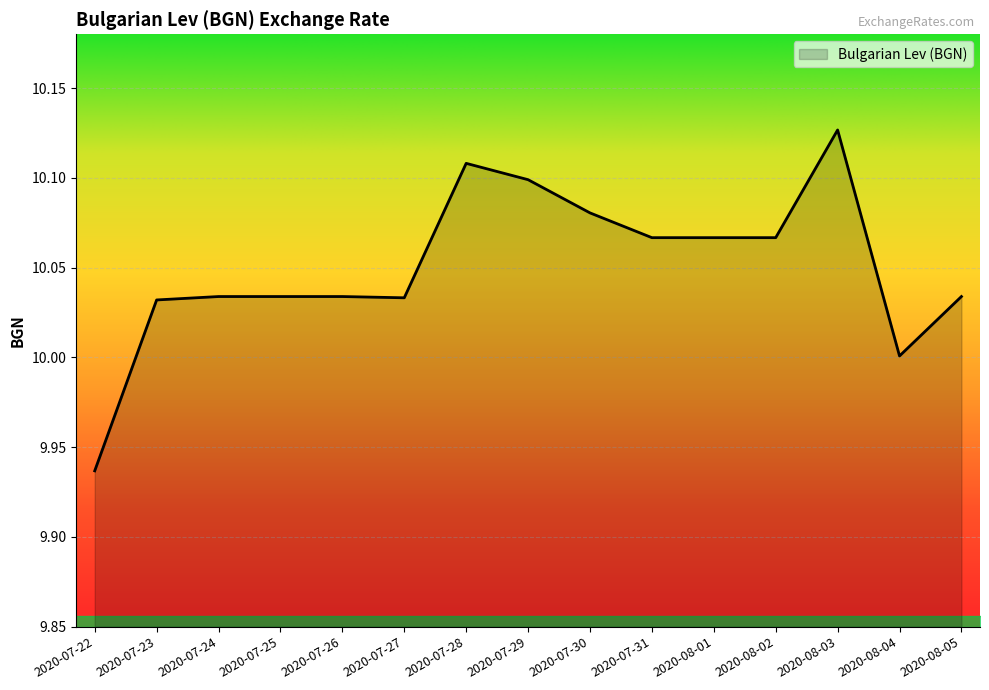

What position from the right is 2020-07-29?

8